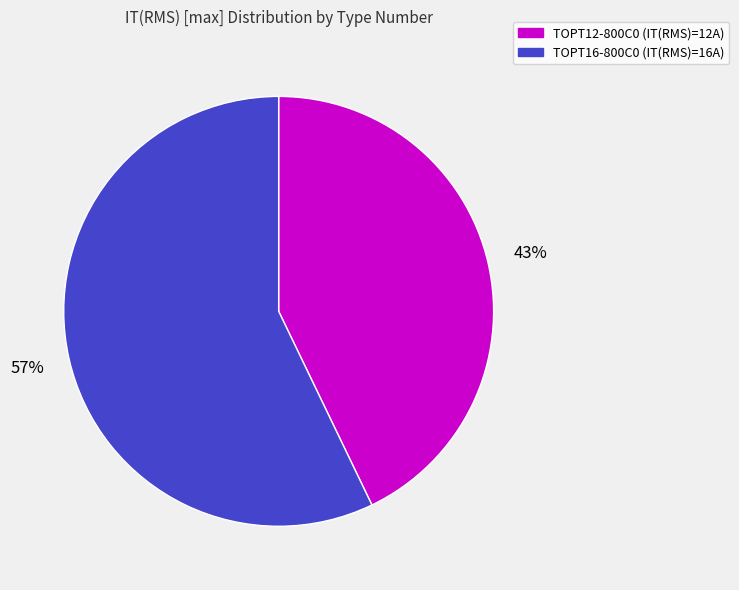

To the nearest percent, what portion does TOPT12-800C0 represent?

43%